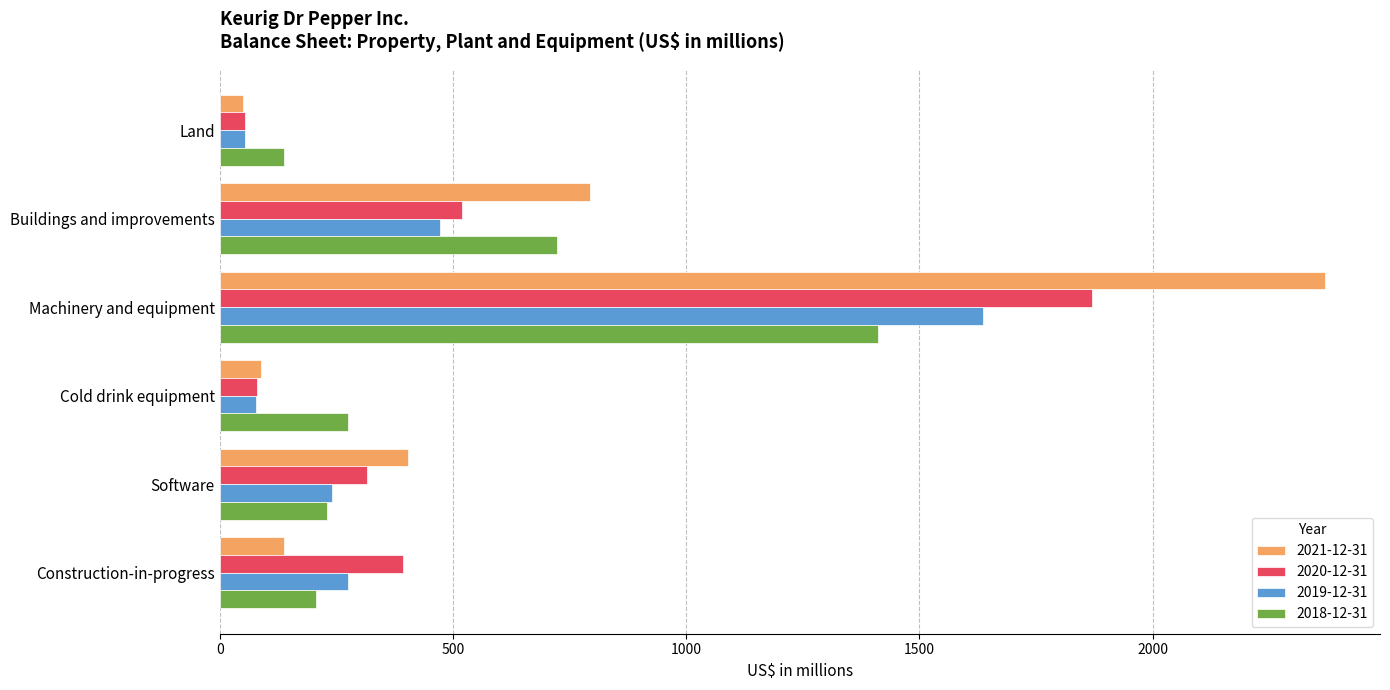

List the series in order of their peak value, lowest first.

2018-12-31, 2019-12-31, 2020-12-31, 2021-12-31